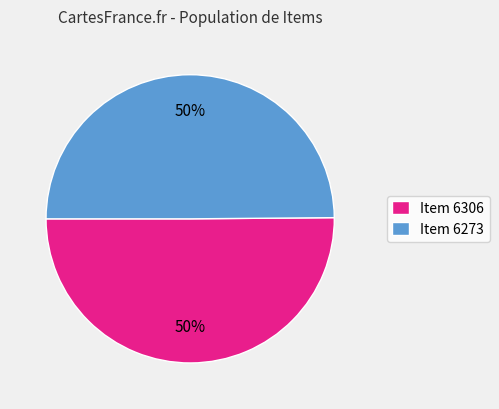

Do Item 6273 and Item 6306 together represent more than half of the pie?

Yes